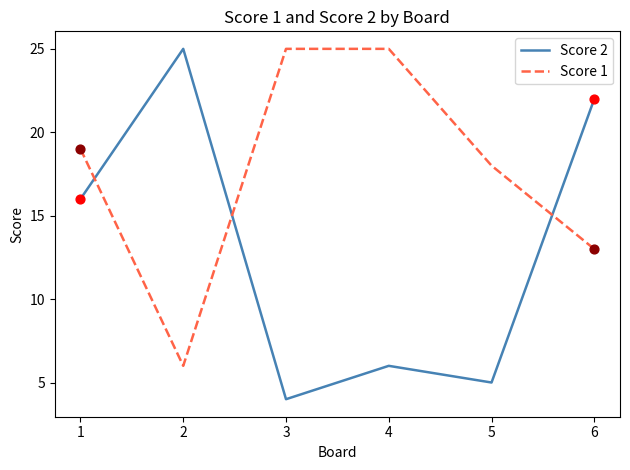

What are all the series names shown in the legend?

Score 2, Score 1